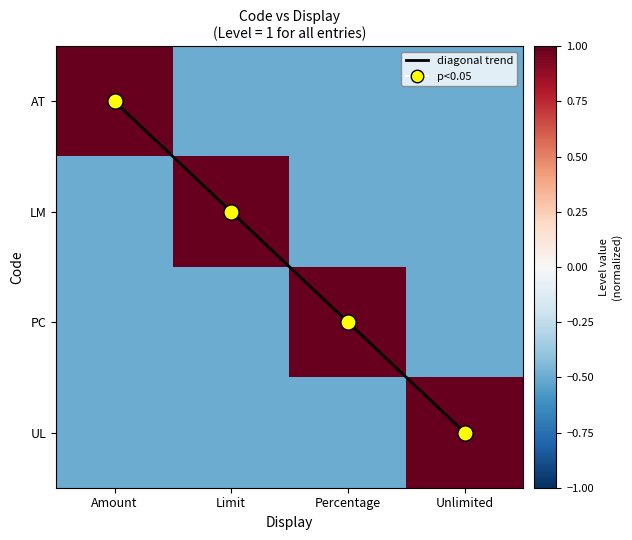

What is the total value across all series at Amount?

-0.5